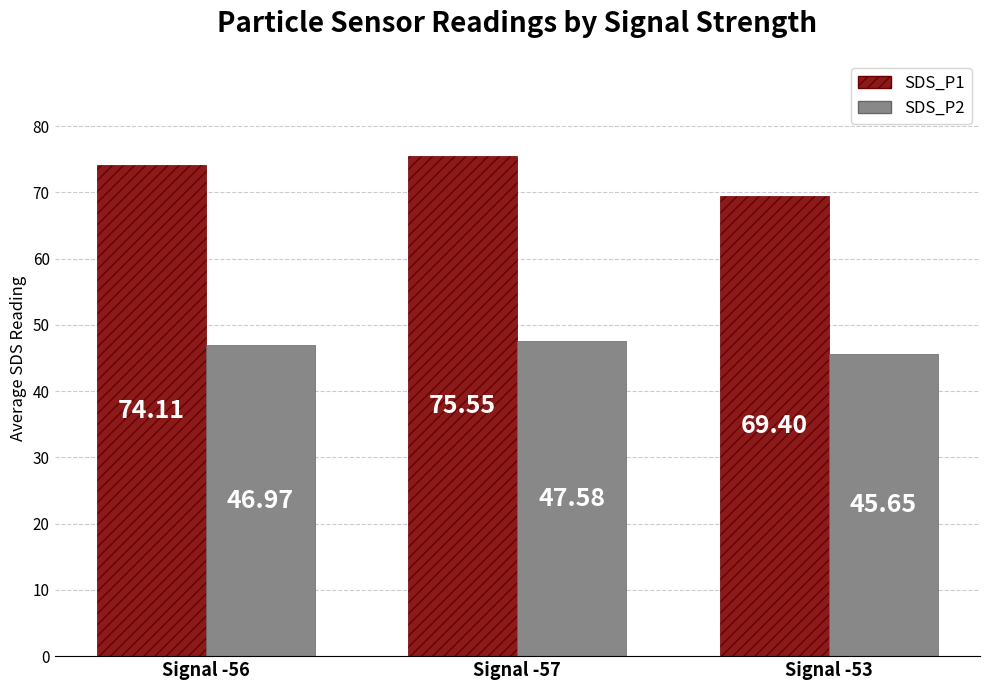

Which series has the widest spread of values?

SDS_P1